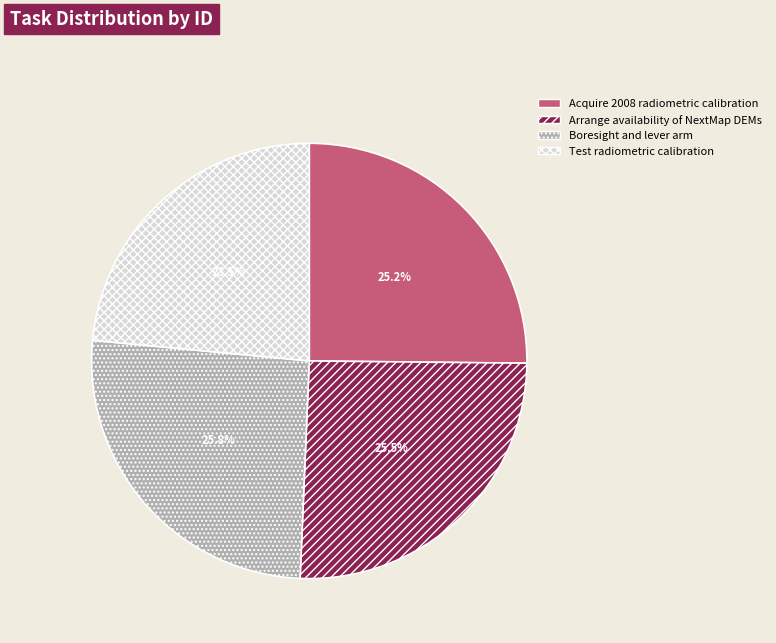

Combined, do Test radiometric calibration and Arrange availability of NextMap DEMs account for over 50%?

No